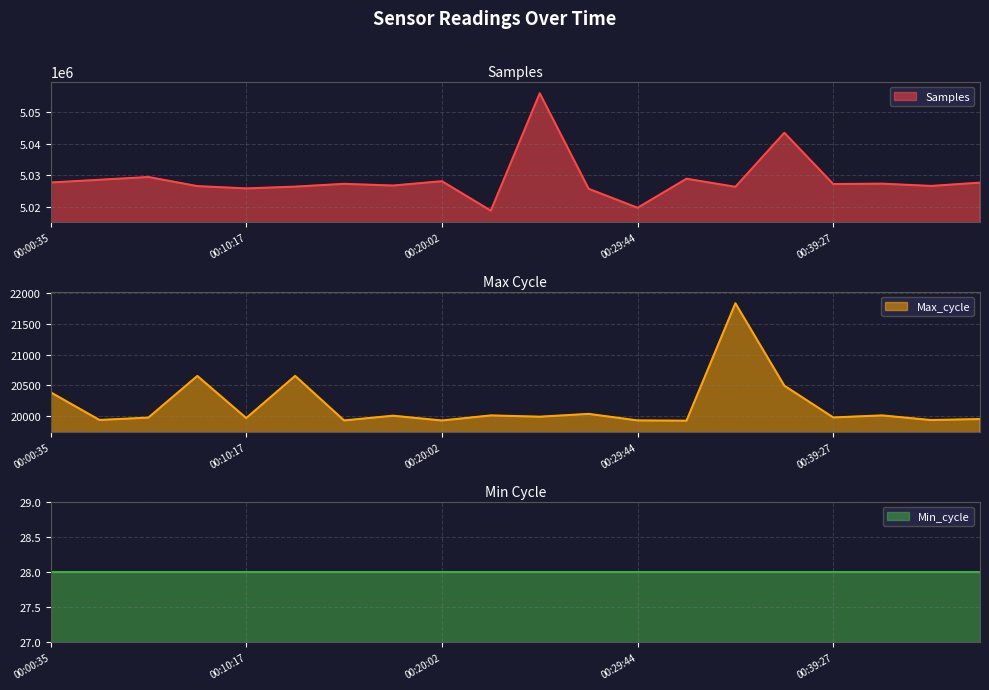

At which label does Max_cycle reach its peak?

00:34:35